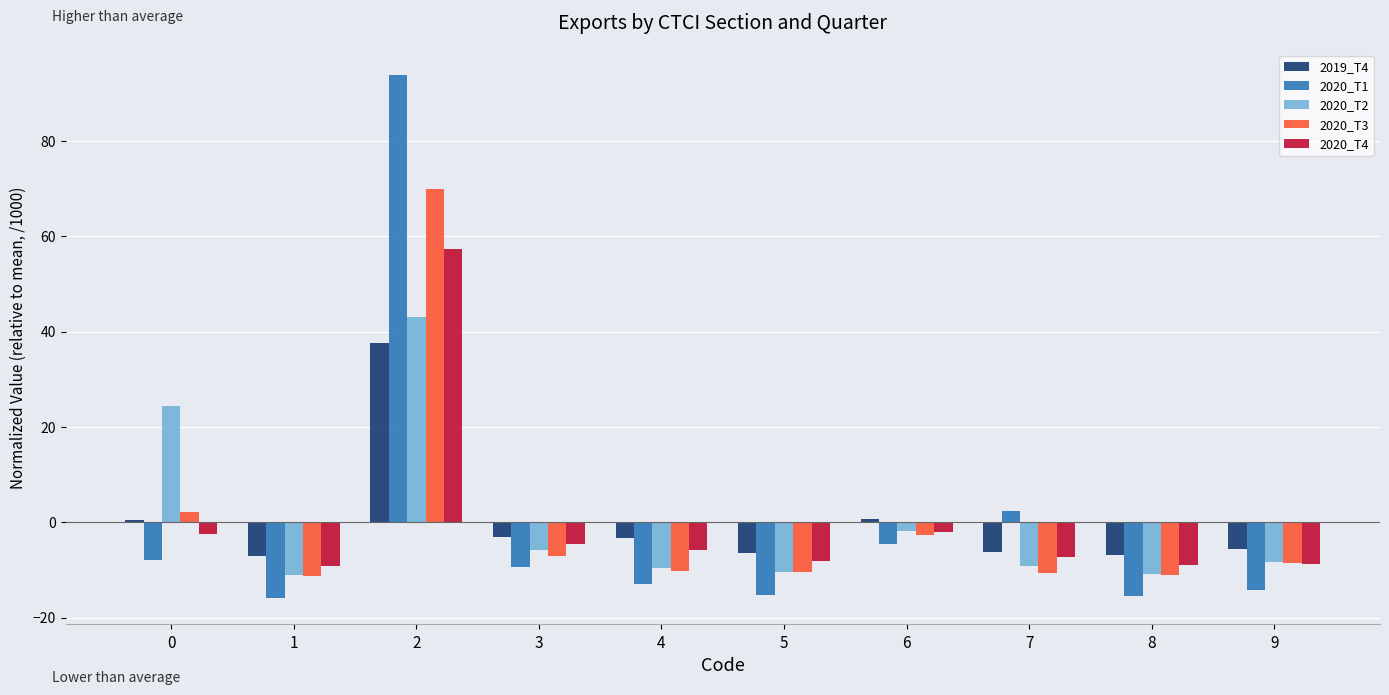

Count the number of categories in the chart.

10